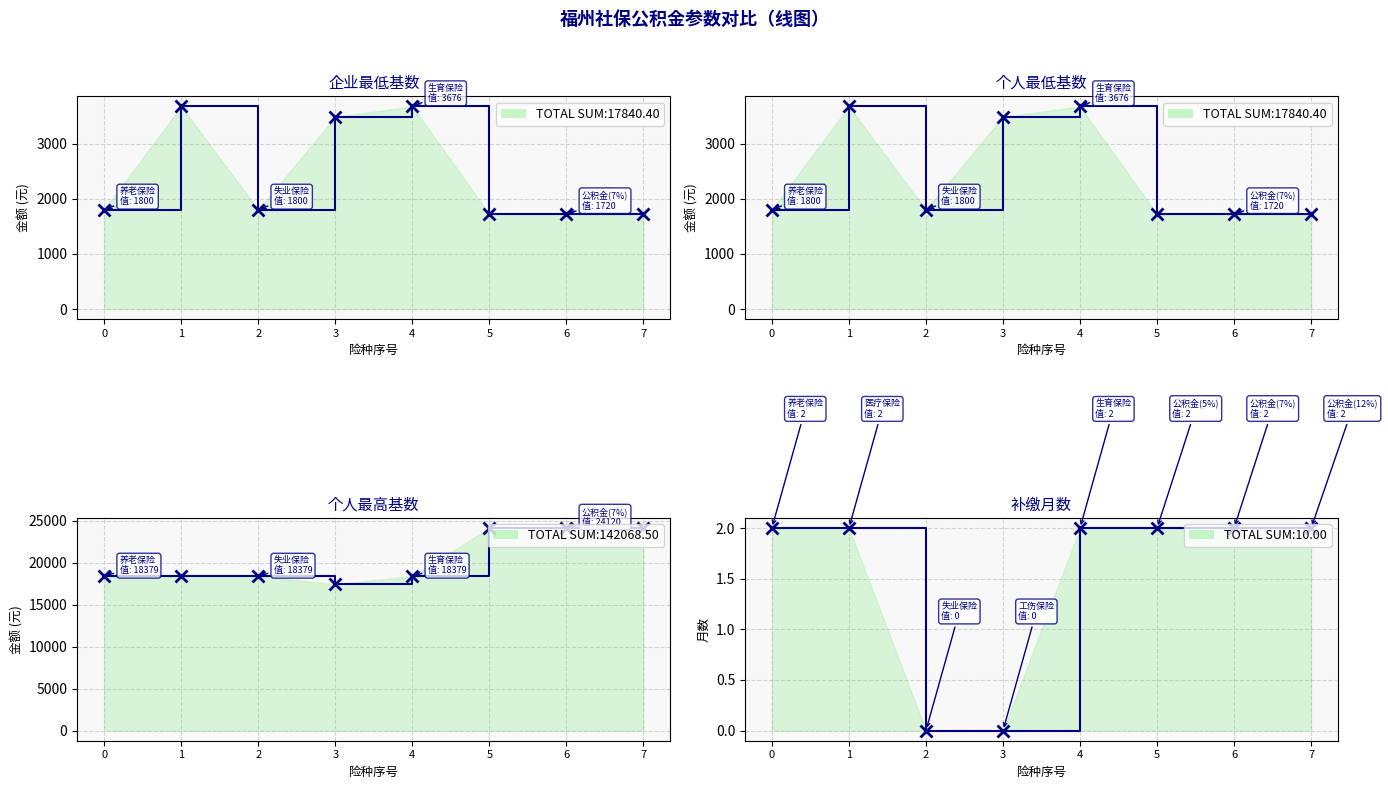

At which label does 个人最低基数 reach its minimum?

5